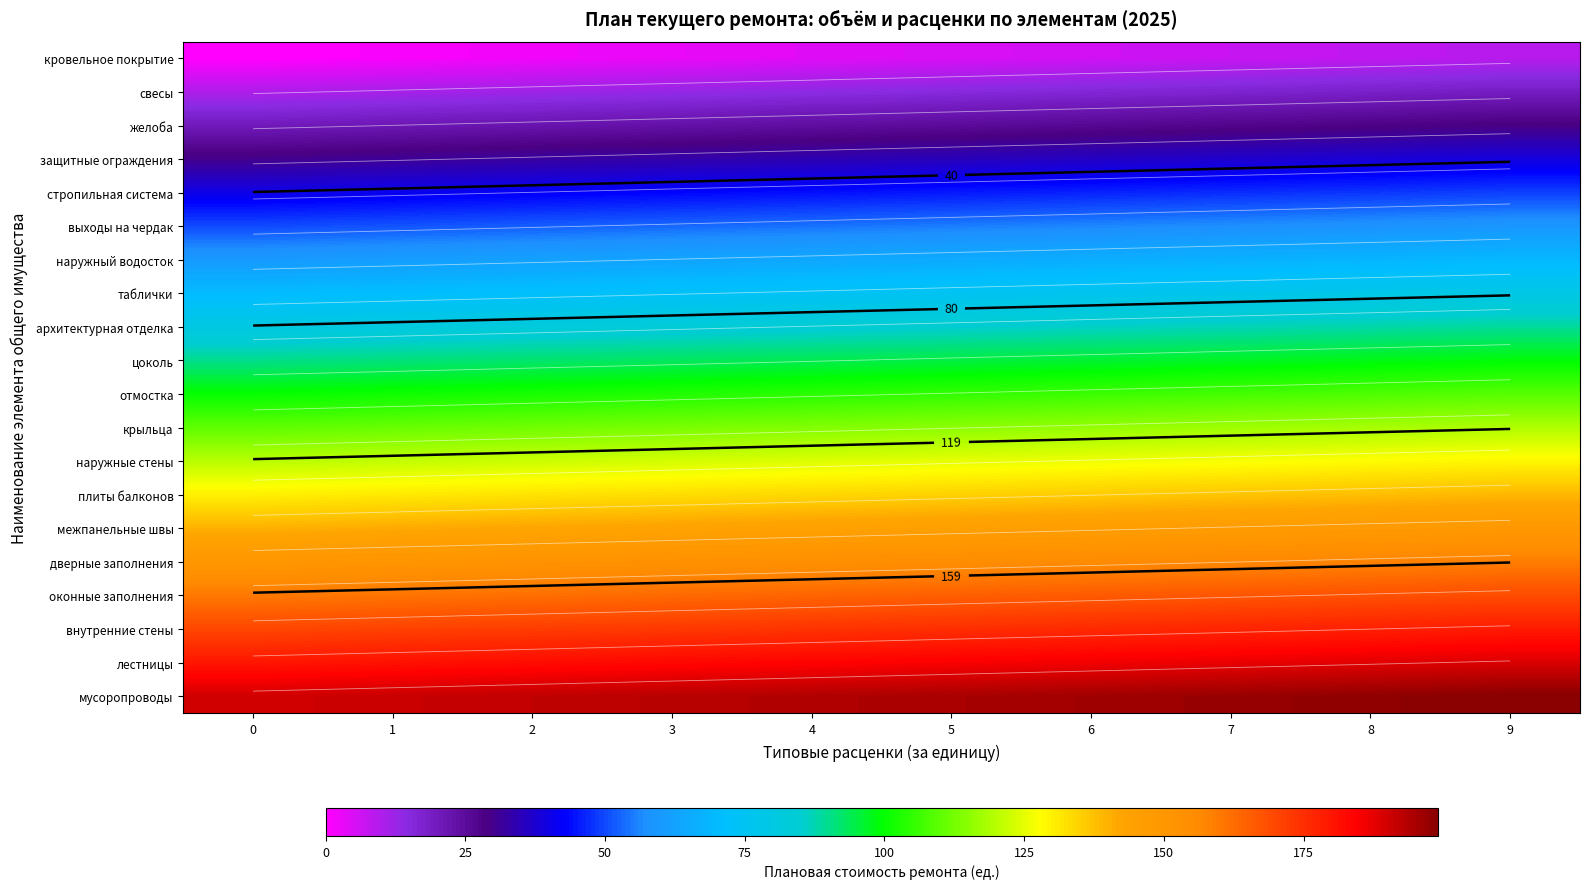

Count the межпанельные швы values in the range 142 to 147.

6